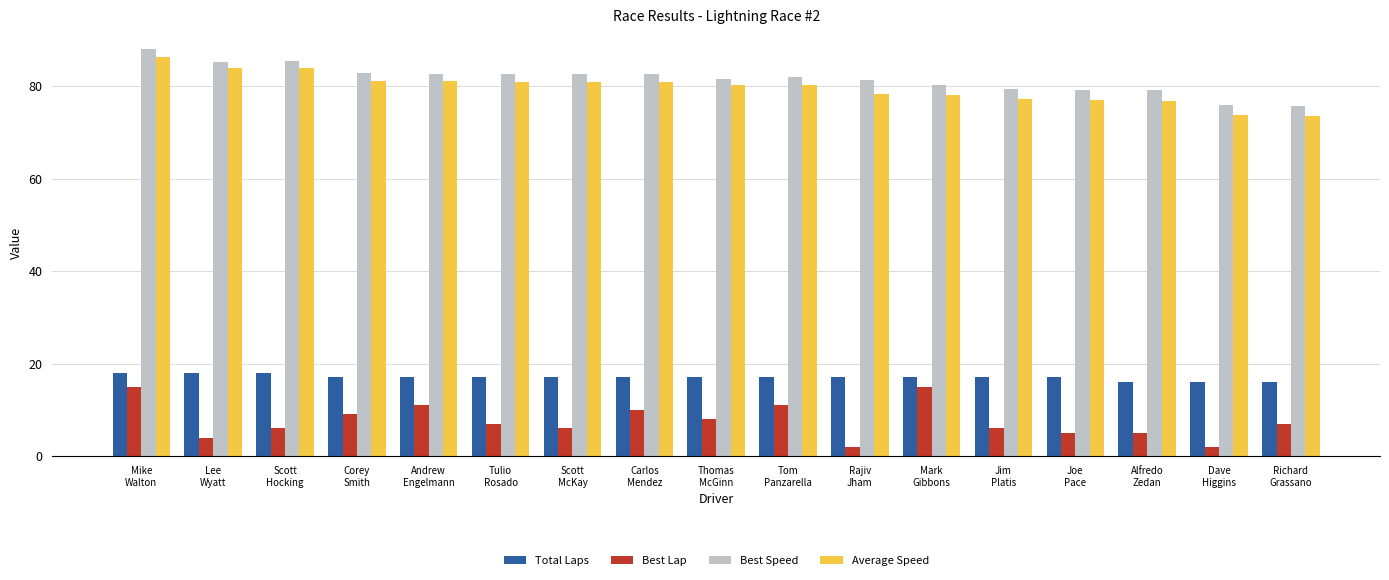

What is the lowest value of the Average Speed series?

73.6